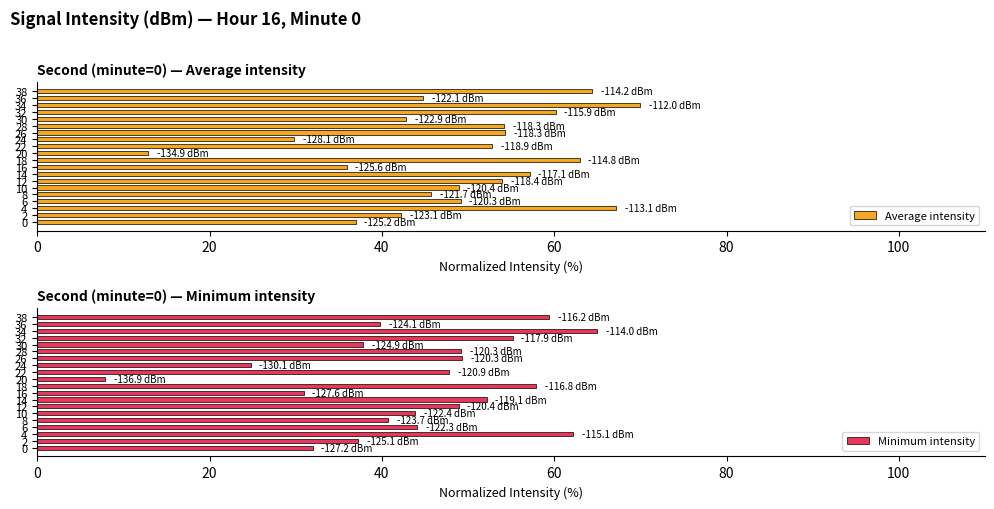

What is the lowest value of the Minimum intensity series?

7.9